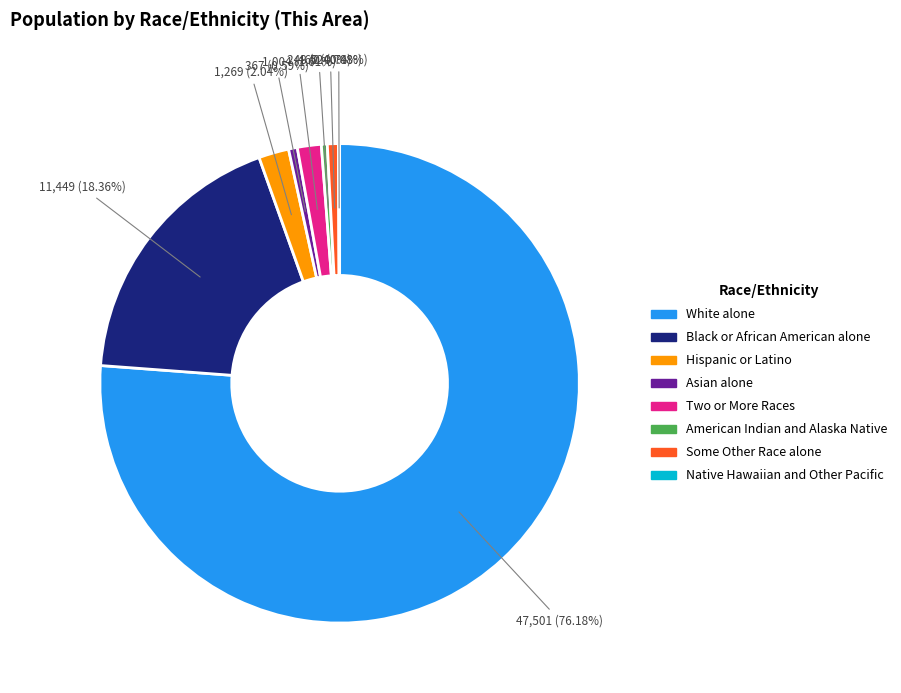

Is it true that White alone is 76% of the pie?

True